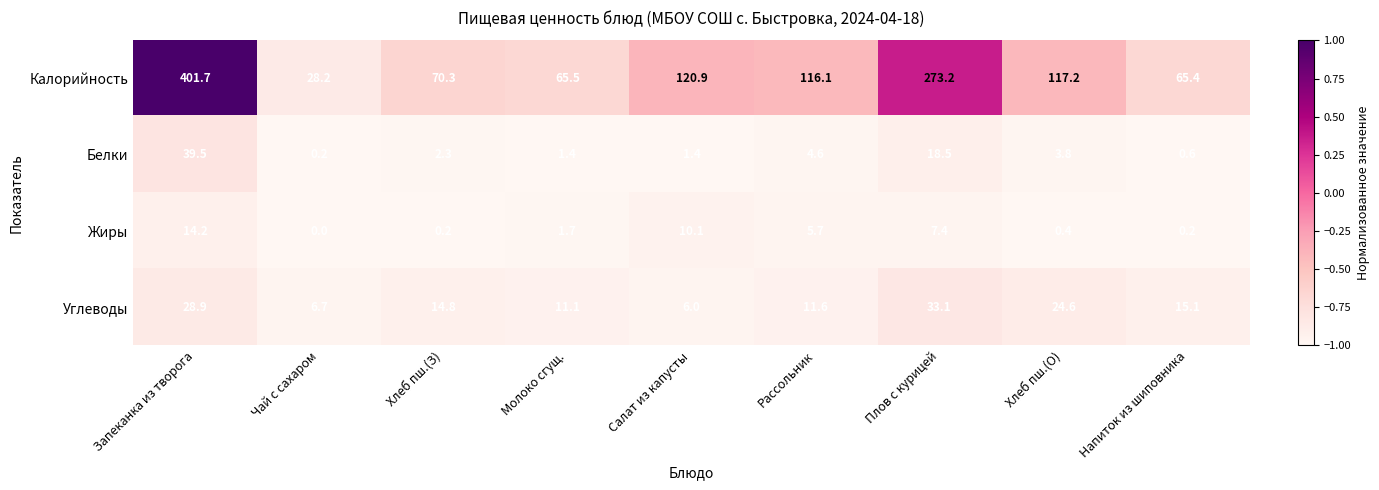

What is the difference between the Калорийность values at Молоко сгущ. and Чай с сахаром?

37.3